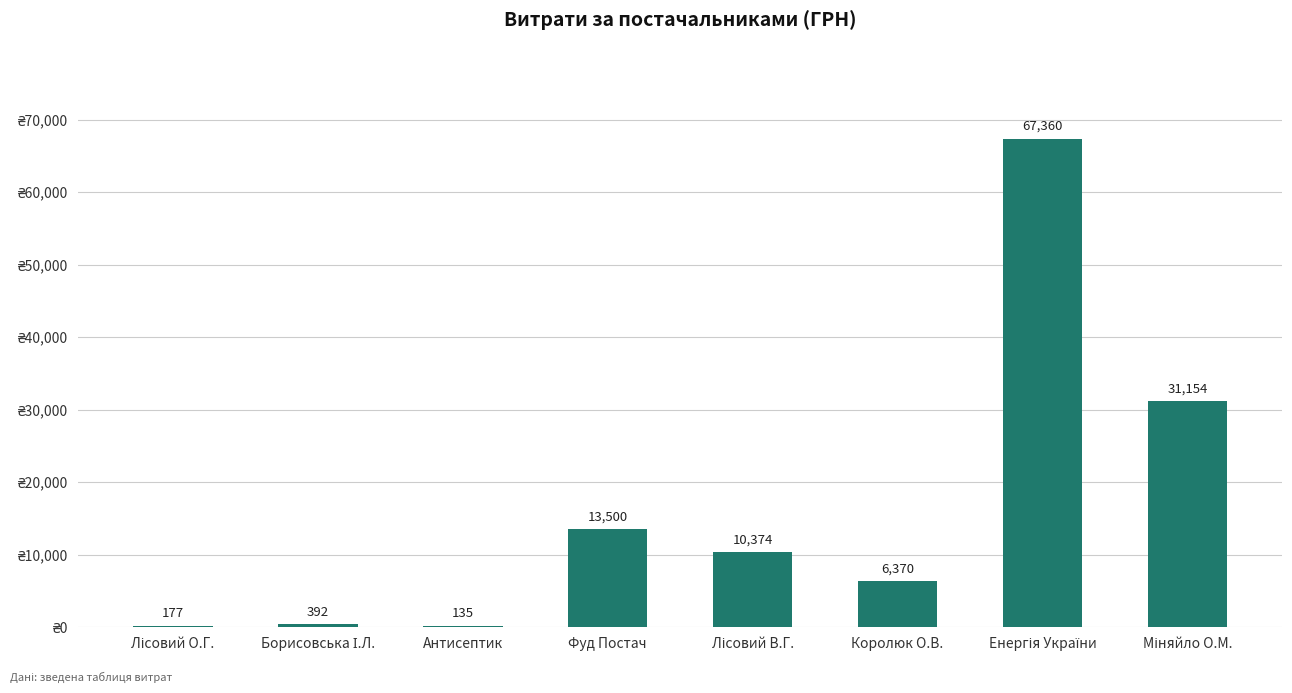

What is the average value?

16182.6